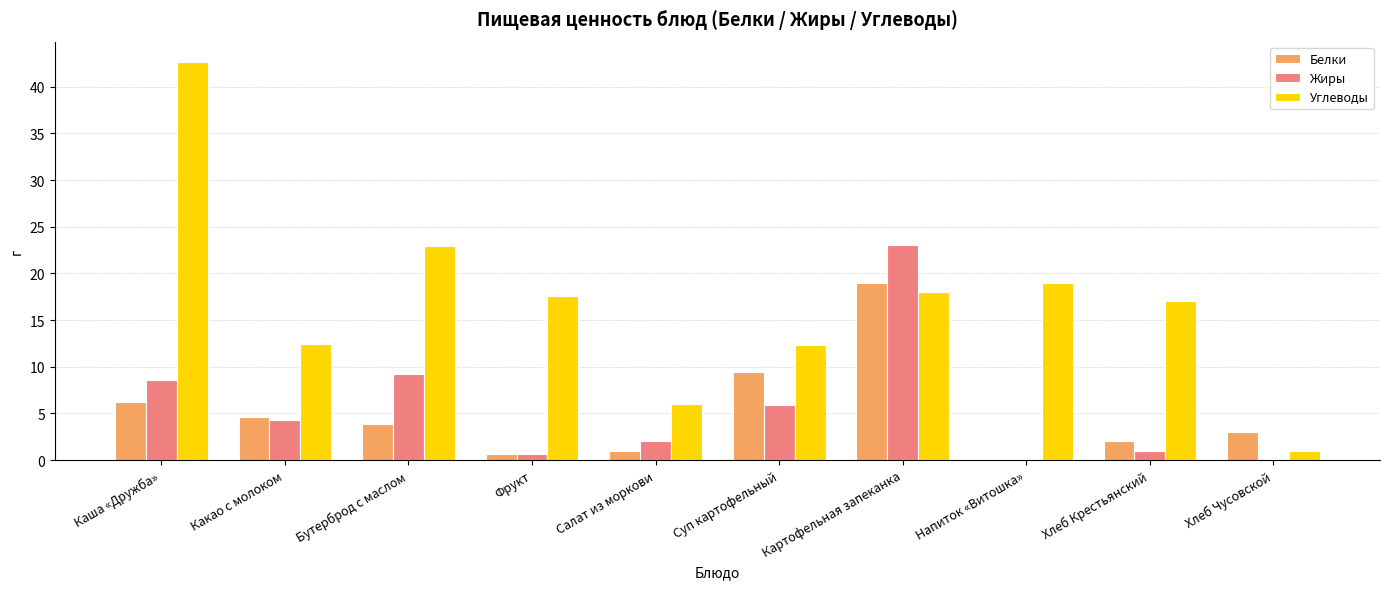

Is it true that Жиры equals 4.3 at Какао с молоком?

True